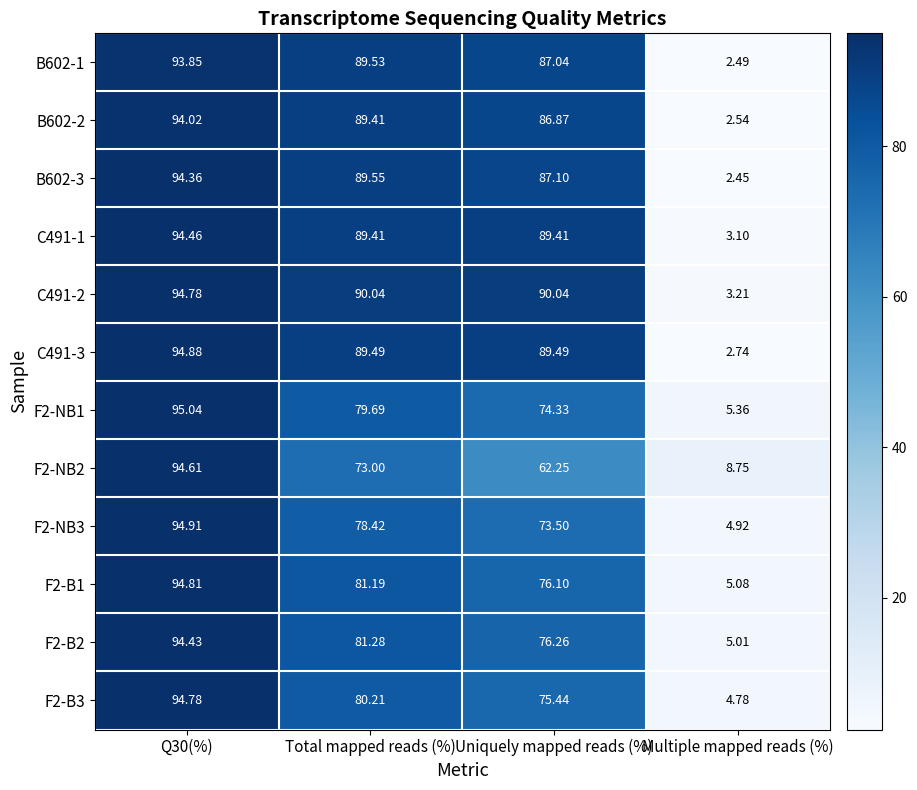

At which label does C491-2 reach its minimum?

Multiple mapped reads (%)